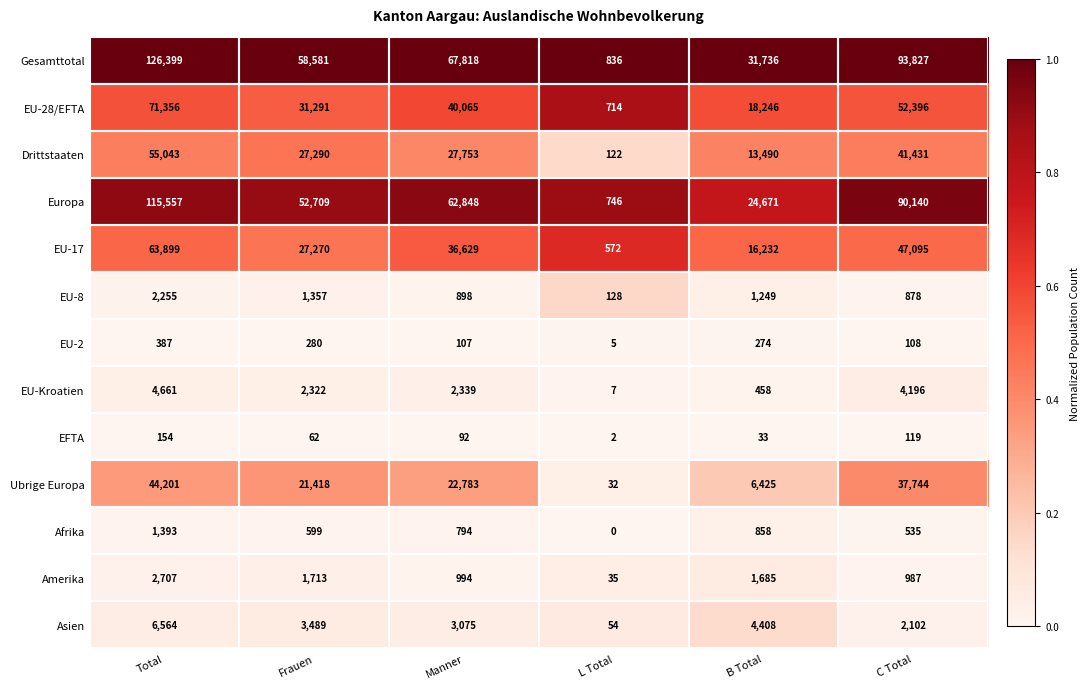

What is the sum of the EFTA values at Frauen and Manner?

154